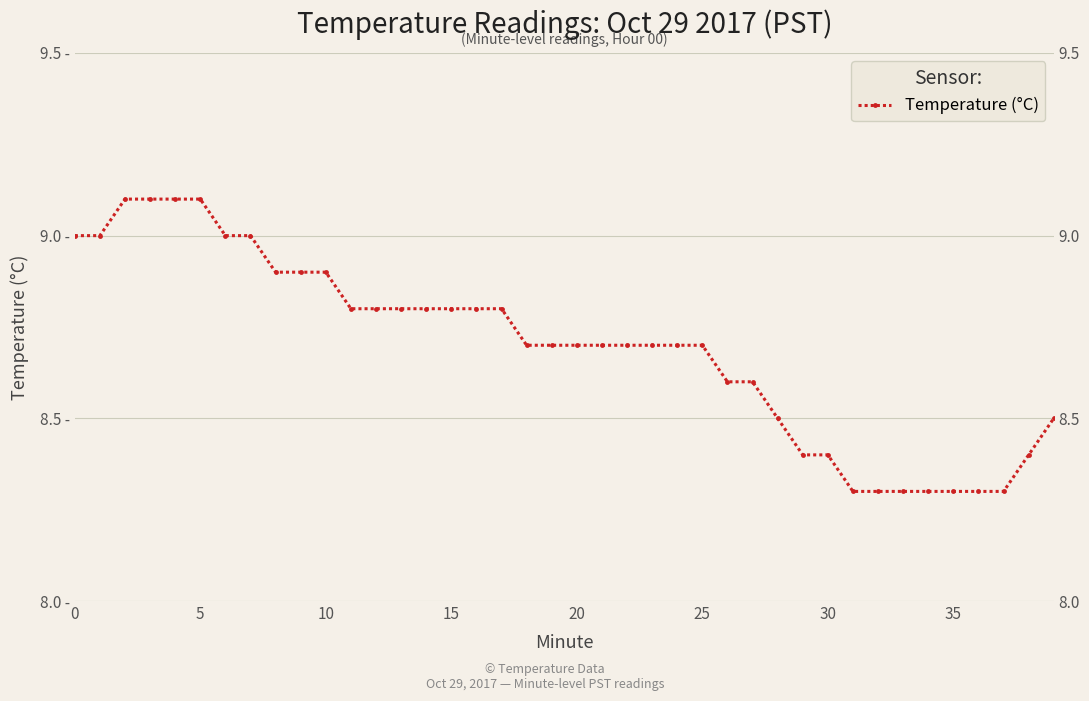

What is the sum of all values?

347.8